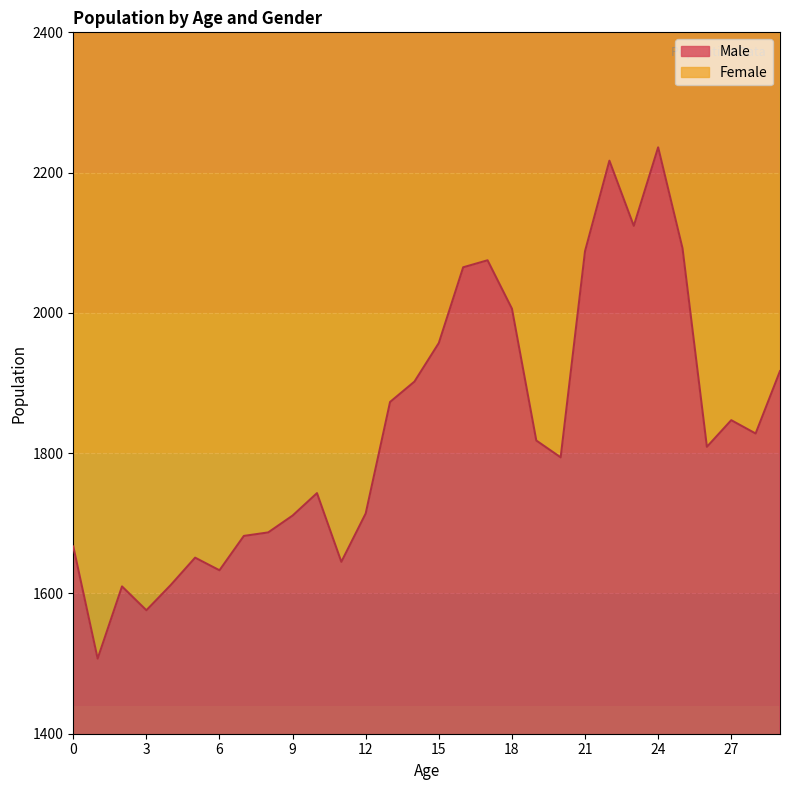

How many points are lower than both their immediate neighbors (excluding endpoints)?

8